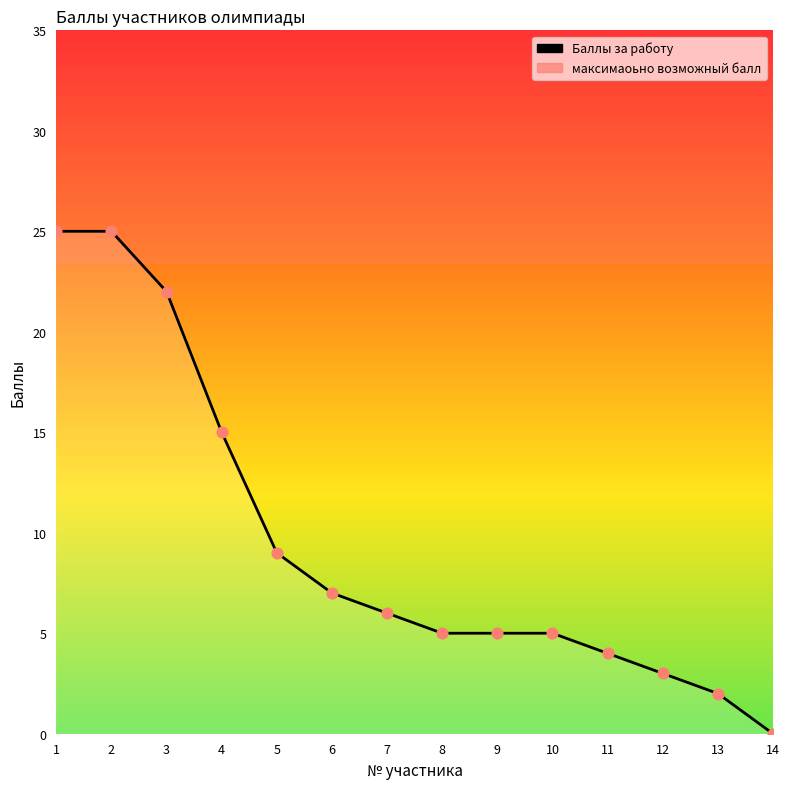

What is the change in value from 5 to 11?

-5